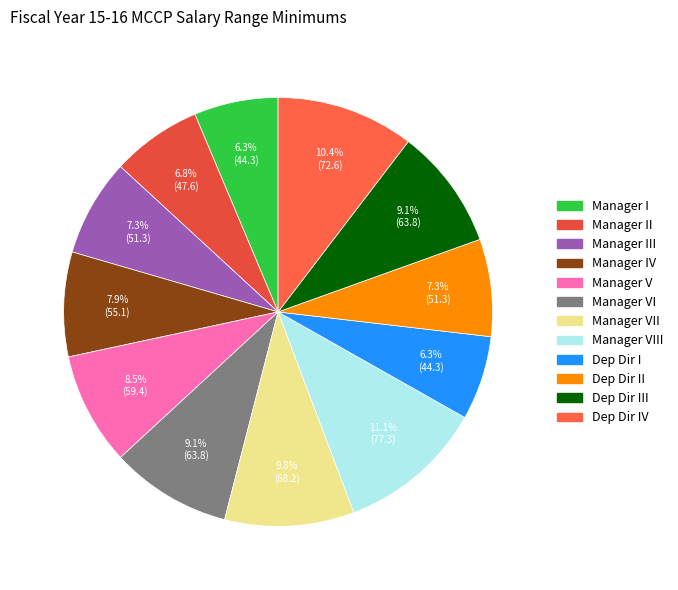

Count the number of slices in the pie.

12